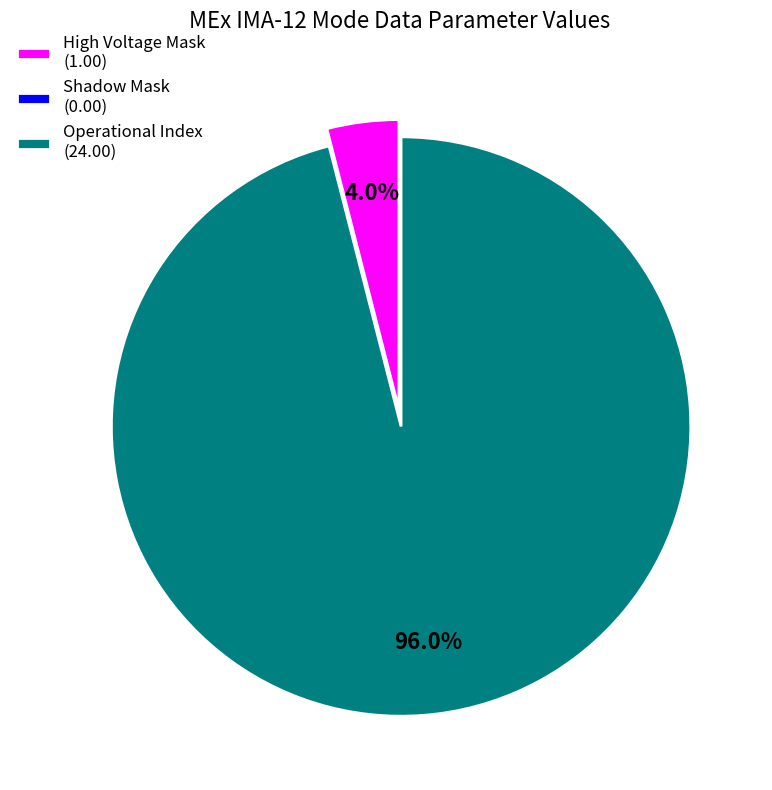

To the nearest percent, what percentage of the pie is High Voltage Mask?

4%